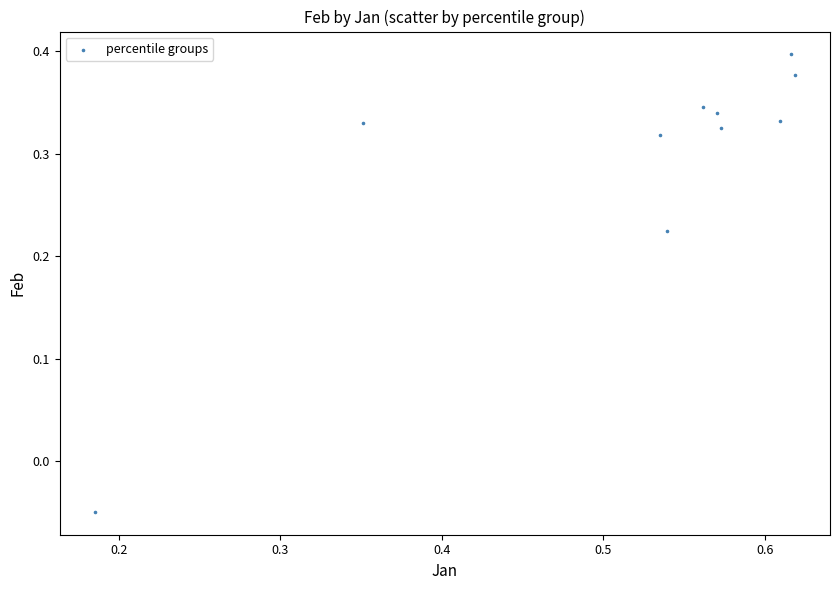

What is the average X value?

0.5